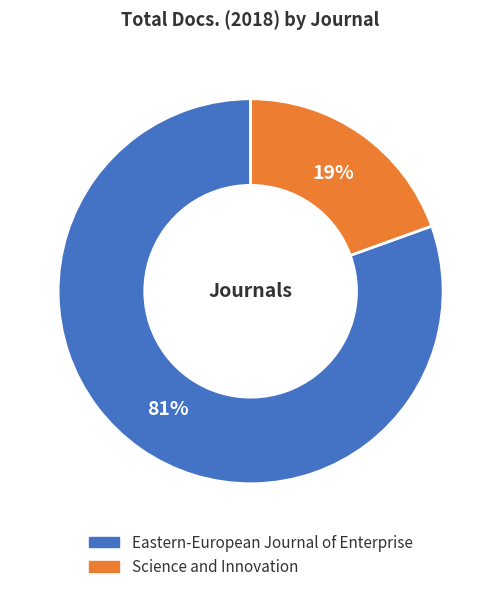

The Eastern-European Journal of Enterprise slice represents 93% of the pie. True or false?

False